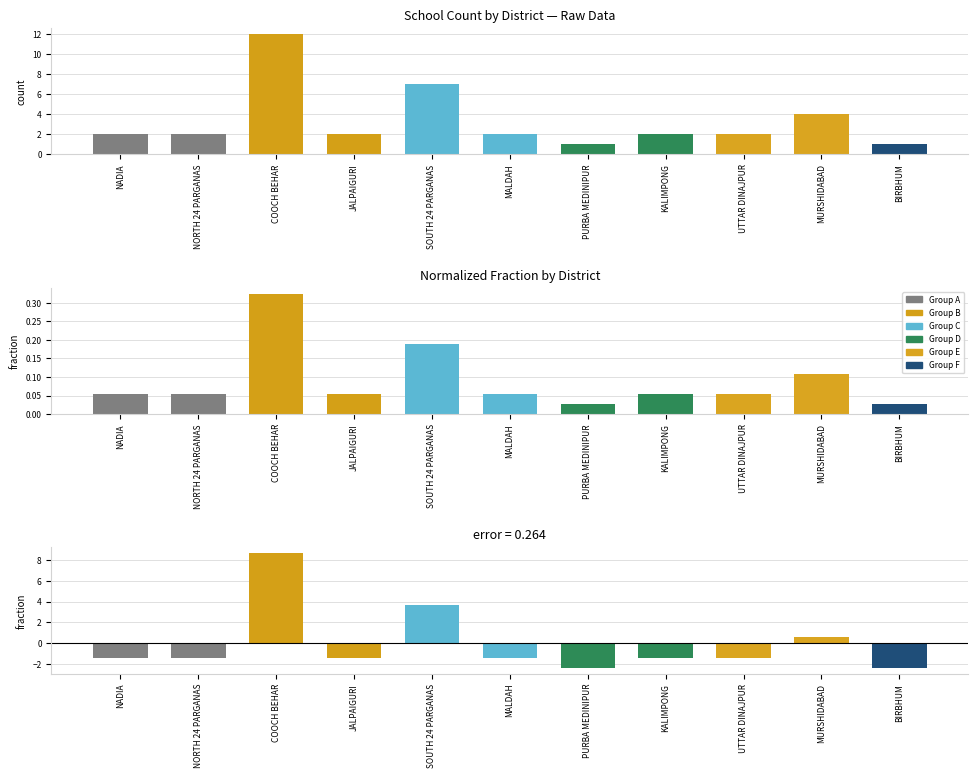

Between BIRBHUM and KALIMPONG, which is larger?

KALIMPONG